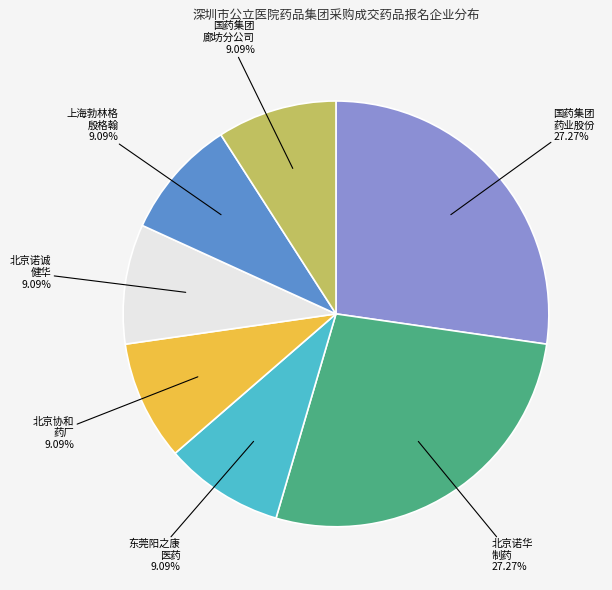

Approximately how many times larger is the value at 北京诺华 制药 compared to 东莞阳之康 医药?

3.0